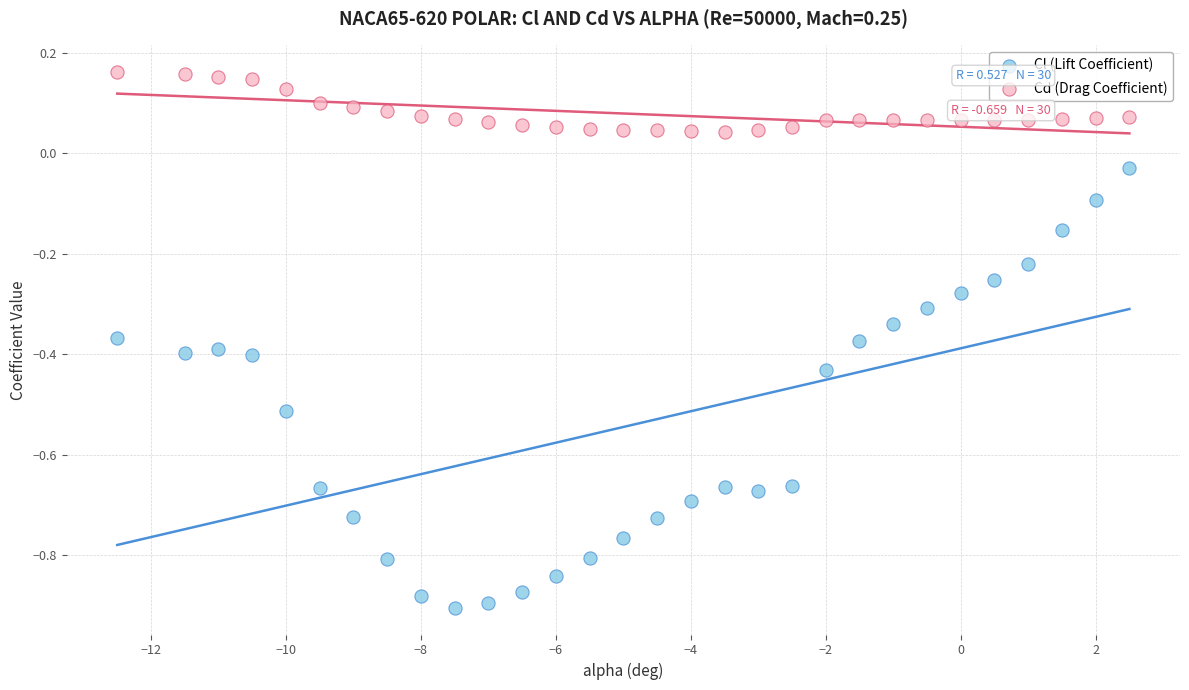

Across all data points, what is the range of X values (max minus min)?

15.0